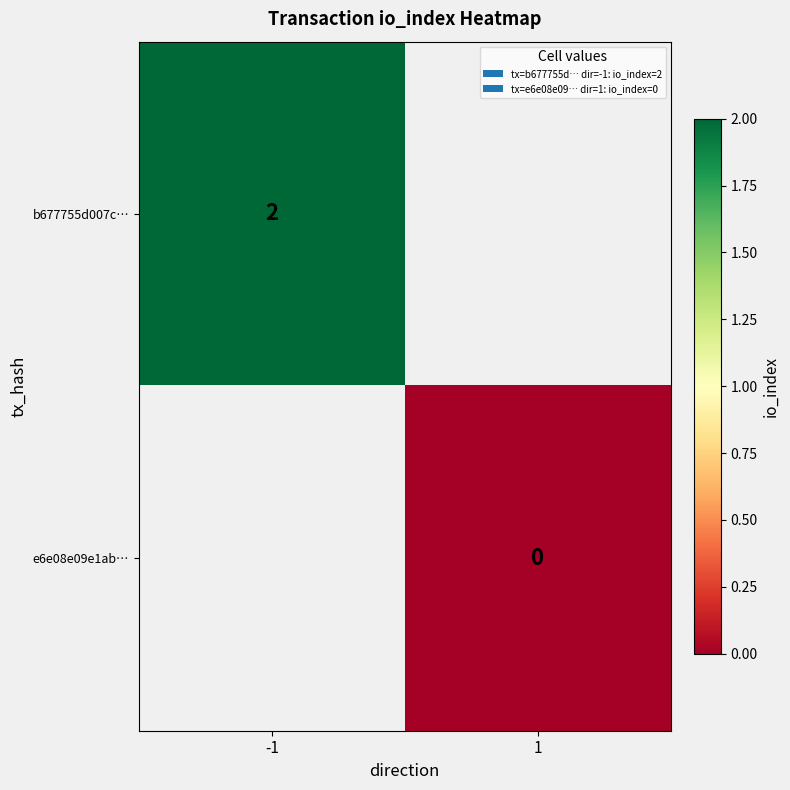

The b677755d007c… series shows 4 at -1. True or false?

False